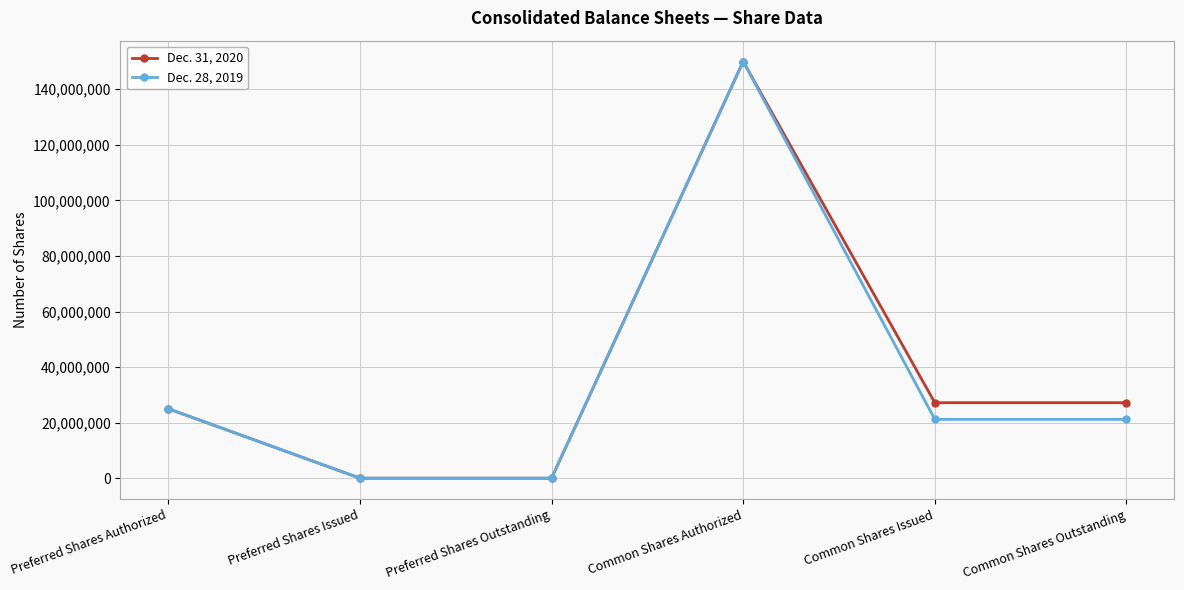

The value of Dec. 28, 2019 at Preferred Shares Outstanding is 0. True or false?

True